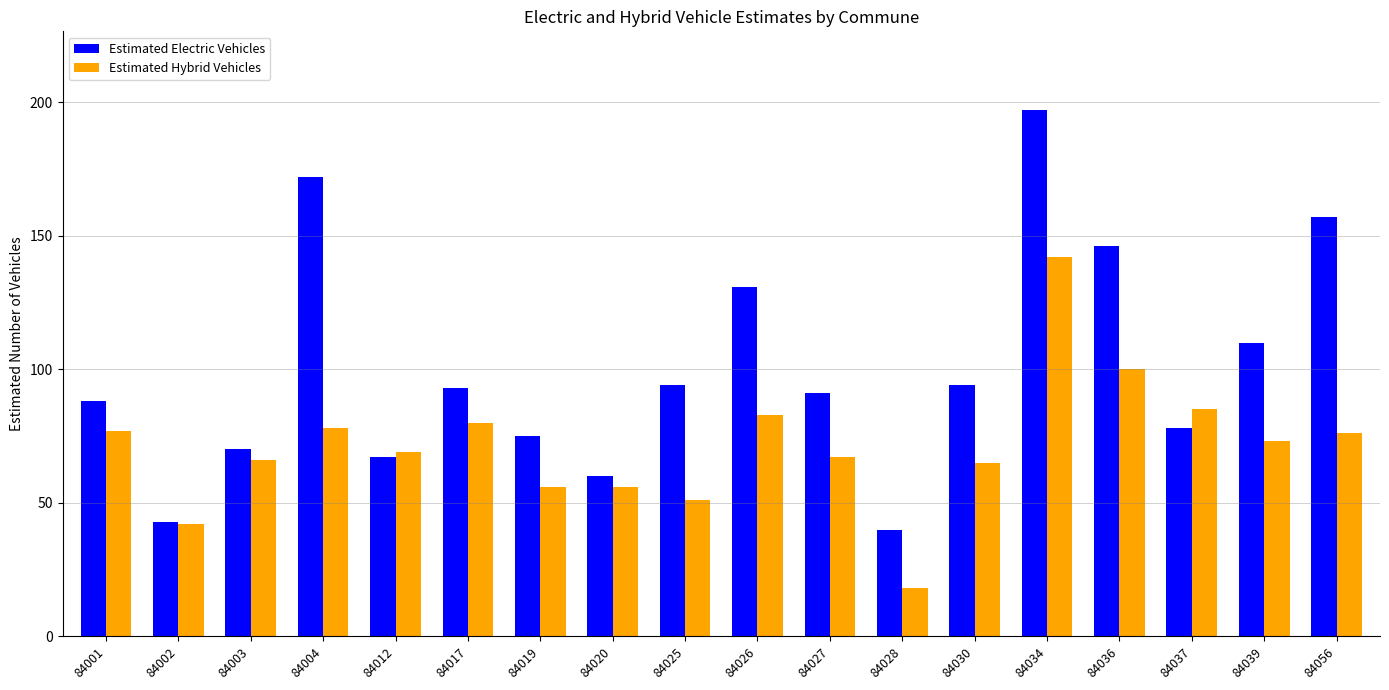

Which series has the largest total across all categories?

Estimated Electric Vehicles